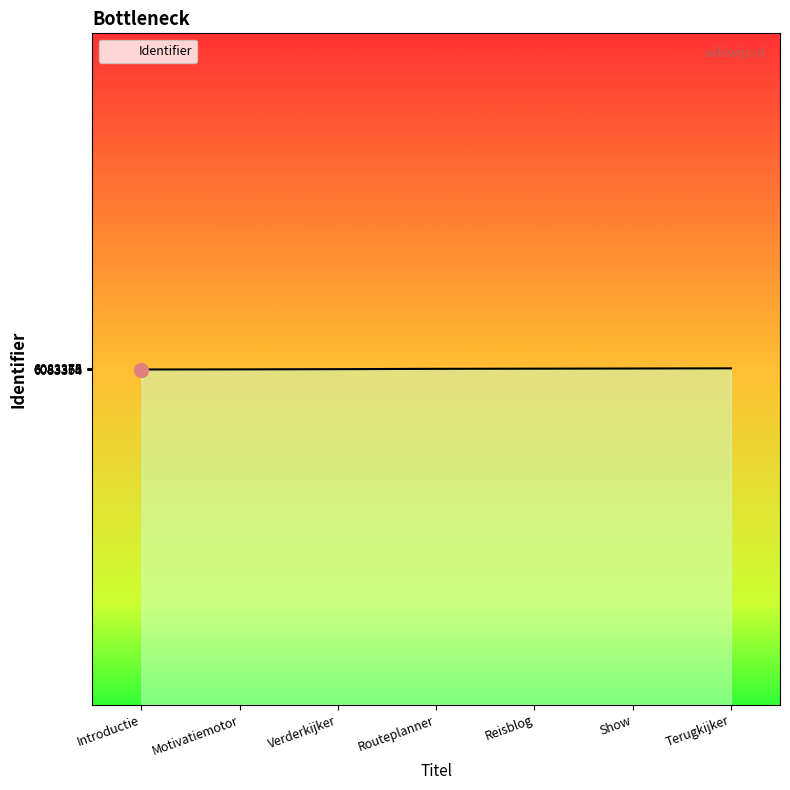

Does the chart have visible grid lines?

No